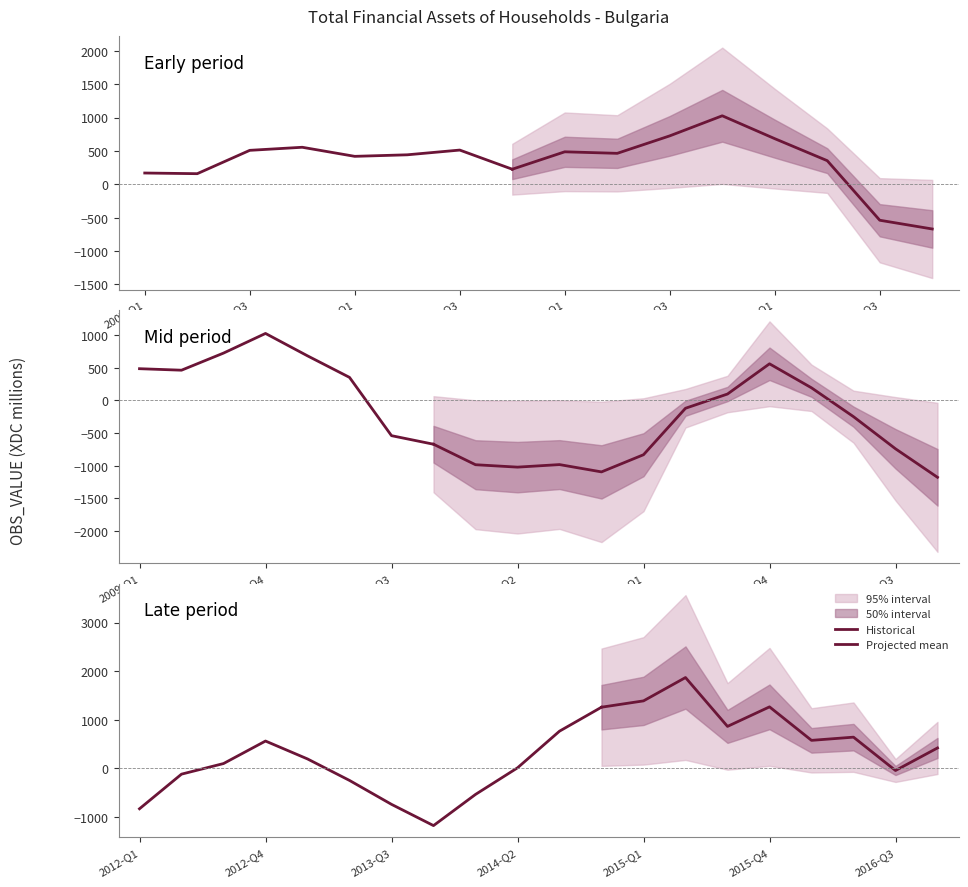

How many categories are shown in the chart?

40